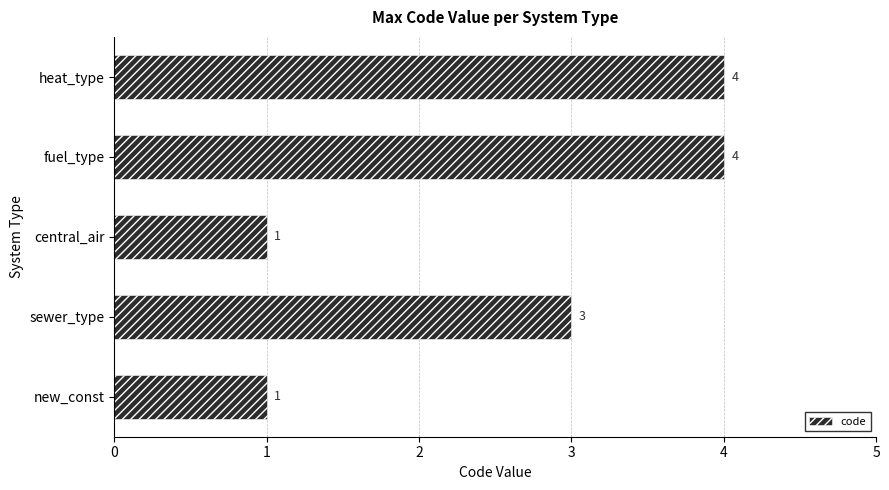

Read the value at sewer_type.

3